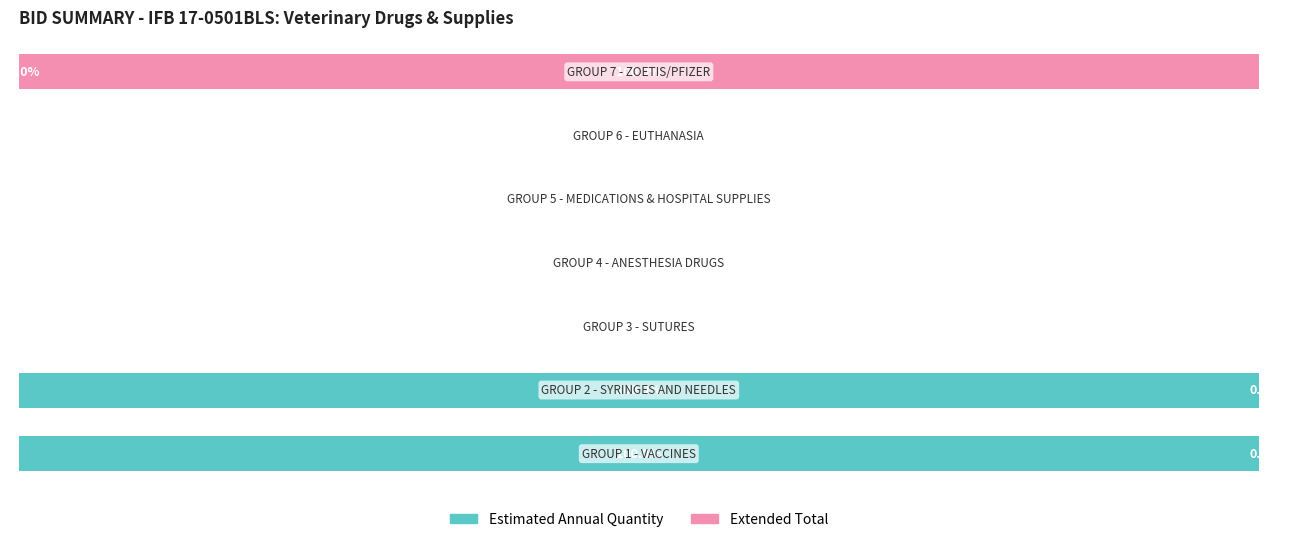

What are all the series names shown in the legend?

Estimated Annual Quantity, Extended Total